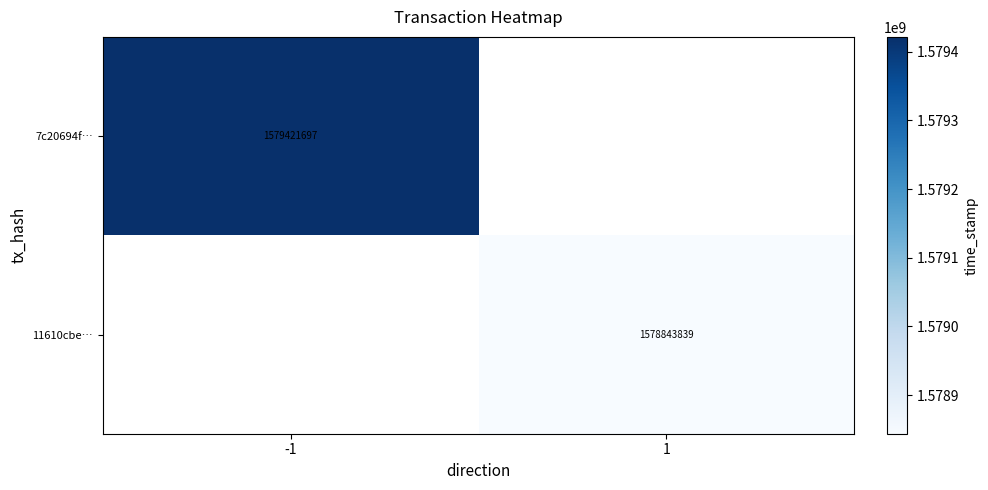

The 11610cbe… series shows 2768324214 at 1. True or false?

False